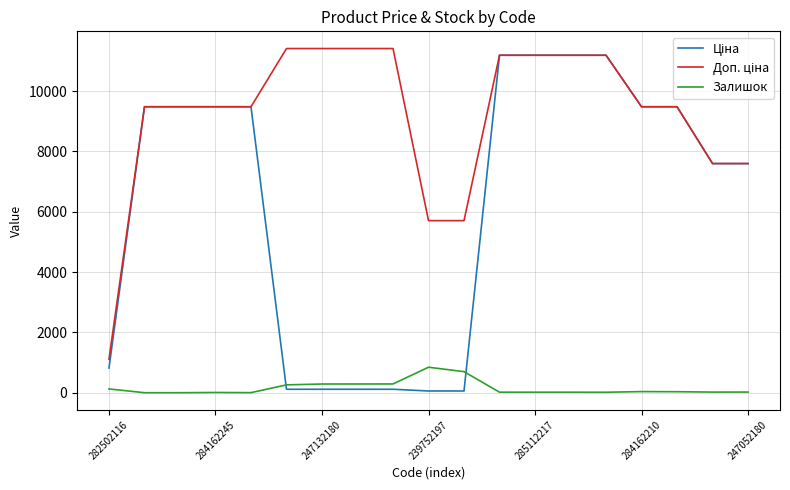

What is the highest value of the Залишок series?

845.0